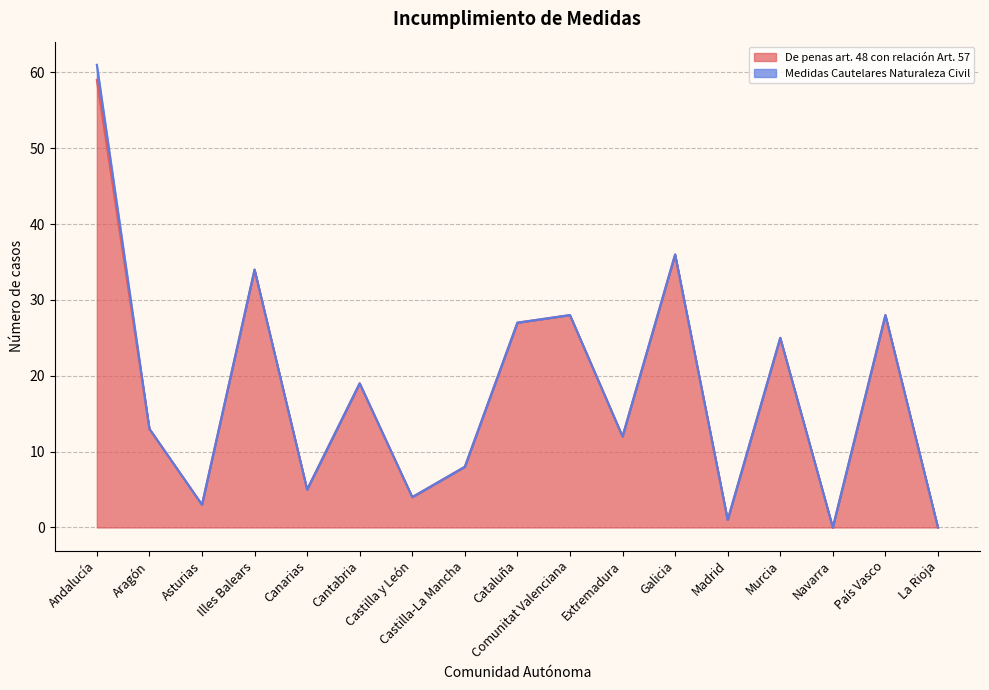

What is the change in value from Comunitat Valenciana to Murcia?

-3